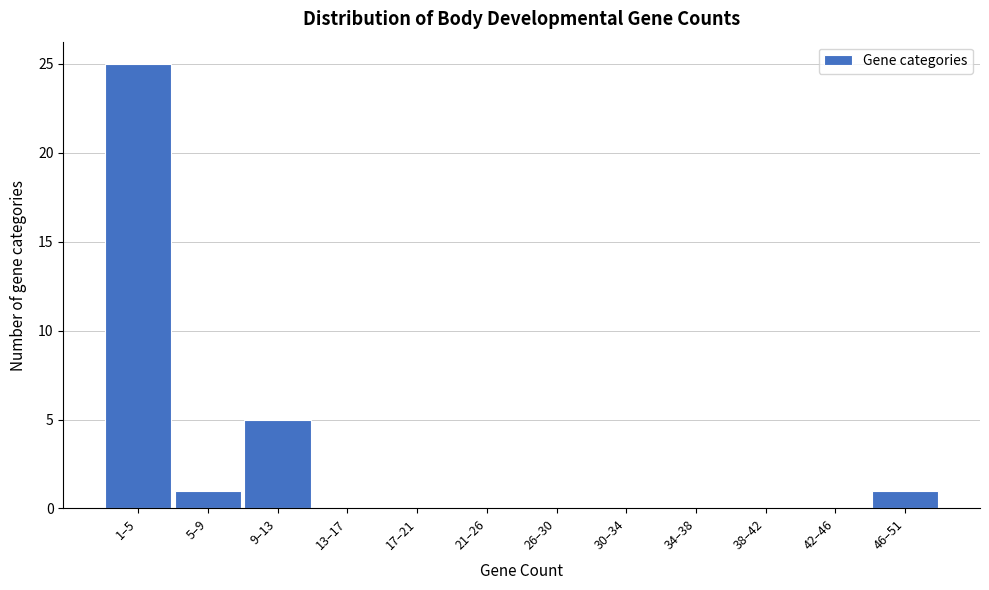

Reading left to right, what are all the values shown in this chart?

1–5=25	5–9=1	9–13=5	13–17=0	17–21=0	21–26=0	26–30=0	30–34=0	34–38=0	38–42=0	42–46=0	46–51=1